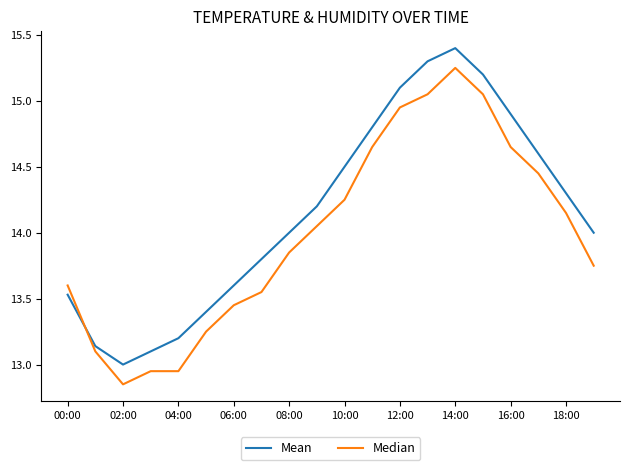

Which series has the largest total across all categories?

Mean